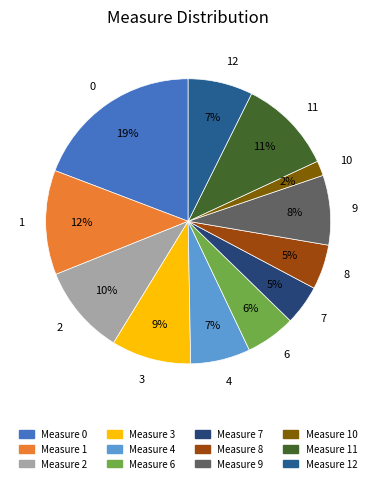

What is the smallest slice in the pie chart?

Measure 10